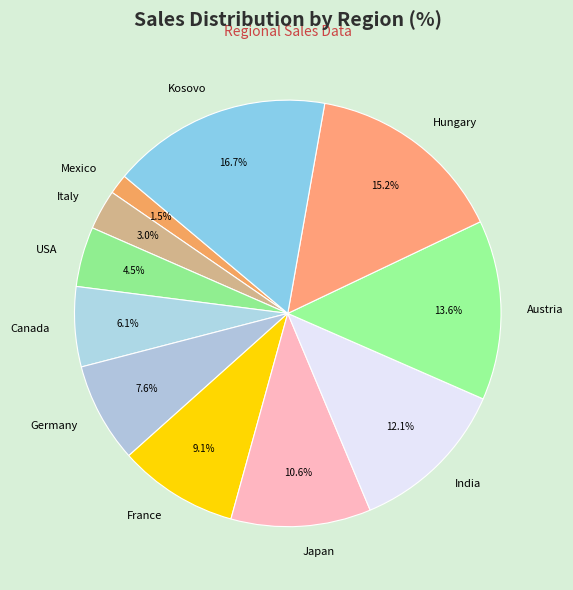

Which category has the smallest portion of the pie?

Mexico